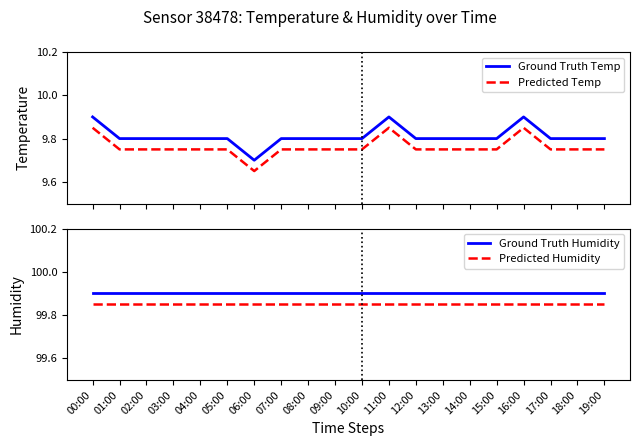

Reading left to right, extract all data points from this chart.

Ground Truth Temp: 9.9	9.8	9.8	9.8	9.8	9.8	9.7	9.8	9.8	9.8	9.8	9.9	9.8	9.8	9.8	9.8	9.9	9.8	9.8	9.8
Predicted Temp: 9.8	9.8	9.8	9.8	9.8	9.8	9.6	9.8	9.8	9.8	9.8	9.8	9.8	9.8	9.8	9.8	9.8	9.8	9.8	9.8
Ground Truth Humidity: 99.9	99.9	99.9	99.9	99.9	99.9	99.9	99.9	99.9	99.9	99.9	99.9	99.9	99.9	99.9	99.9	99.9	99.9	99.9	99.9
Predicted Humidity: 99.9	99.9	99.9	99.9	99.9	99.9	99.9	99.9	99.9	99.9	99.9	99.9	99.9	99.9	99.9	99.9	99.9	99.9	99.9	99.9